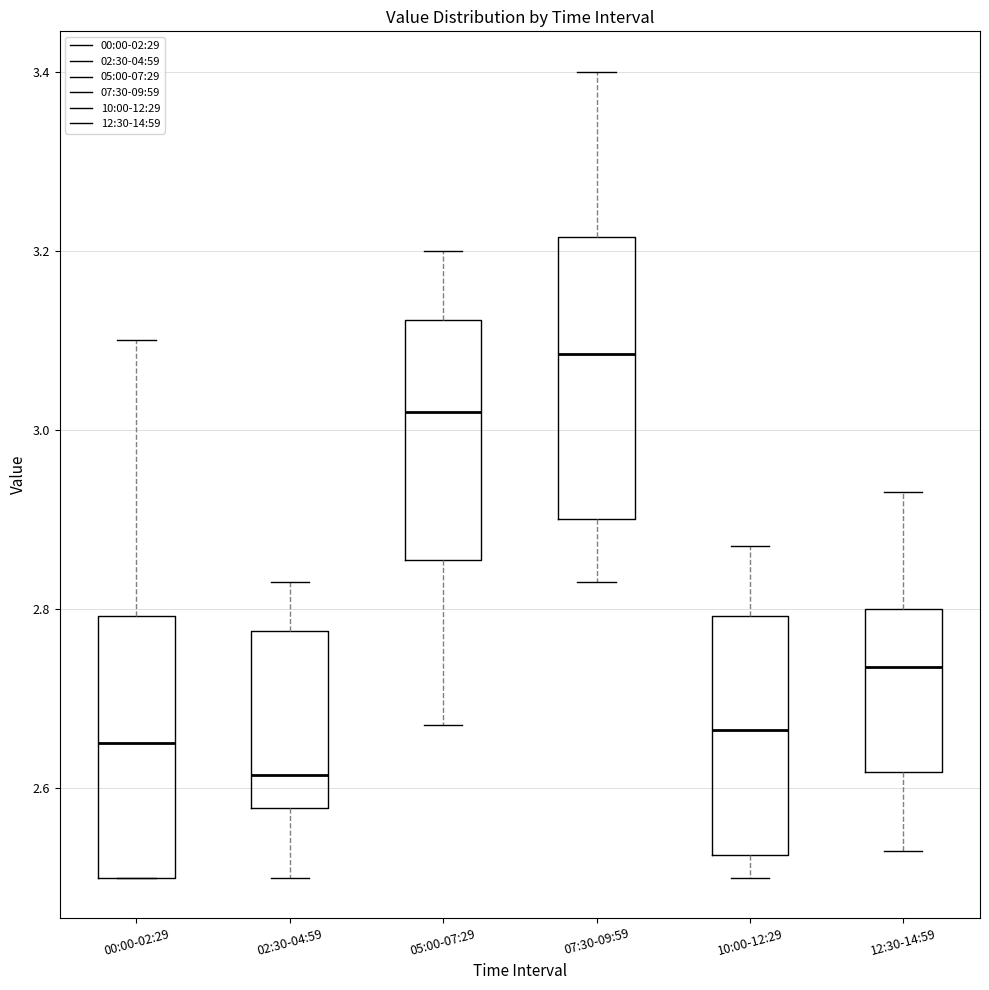

Reading left to right, transcribe this box plot: for each box, give where its median line is, the range the box spans, and where its two whiskers end, as read against the y-axis. The values are not printed on the chart, so give them approximately, as read against the axis.

00:00-02:29: median 2.66, box 2.50 to 2.80, whiskers 2.50 to 3.10
02:30-04:59: median 2.62, box 2.58 to 2.78, whiskers 2.50 to 2.84
05:00-07:29: median 3.02, box 2.86 to 3.12, whiskers 2.68 to 3.20
07:30-09:59: median 3.08, box 2.90 to 3.22, whiskers 2.84 to 3.40
10:00-12:29: median 2.66, box 2.52 to 2.80, whiskers 2.50 to 2.88
12:30-14:59: median 2.74, box 2.62 to 2.80, whiskers 2.54 to 2.94